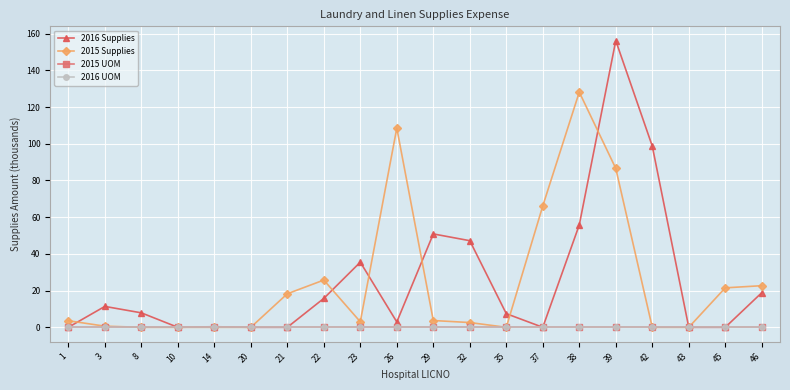

Does the chart have visible grid lines?

Yes